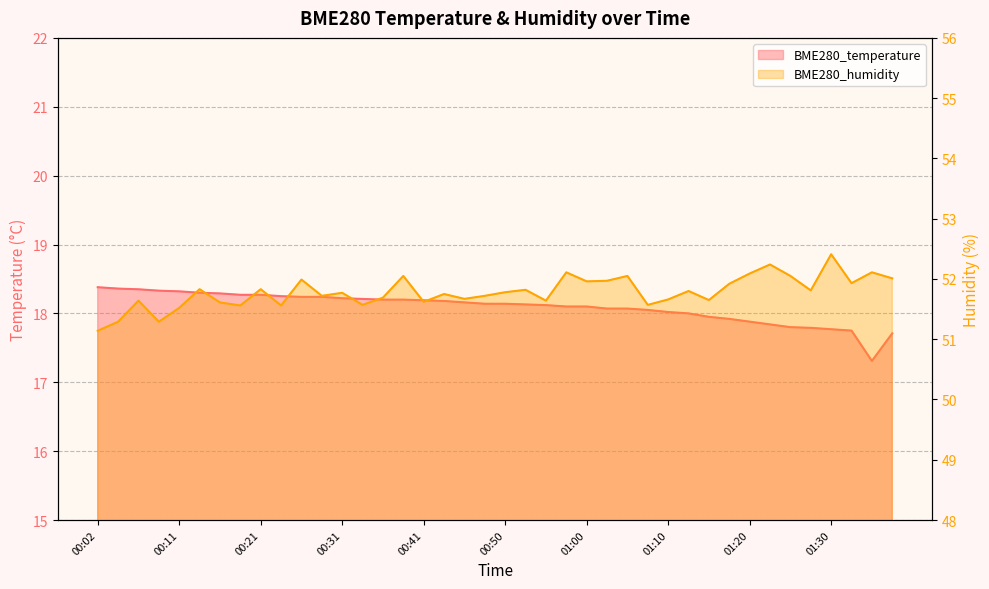

Where is BME280_humidity nearest to the value 51?

00:02